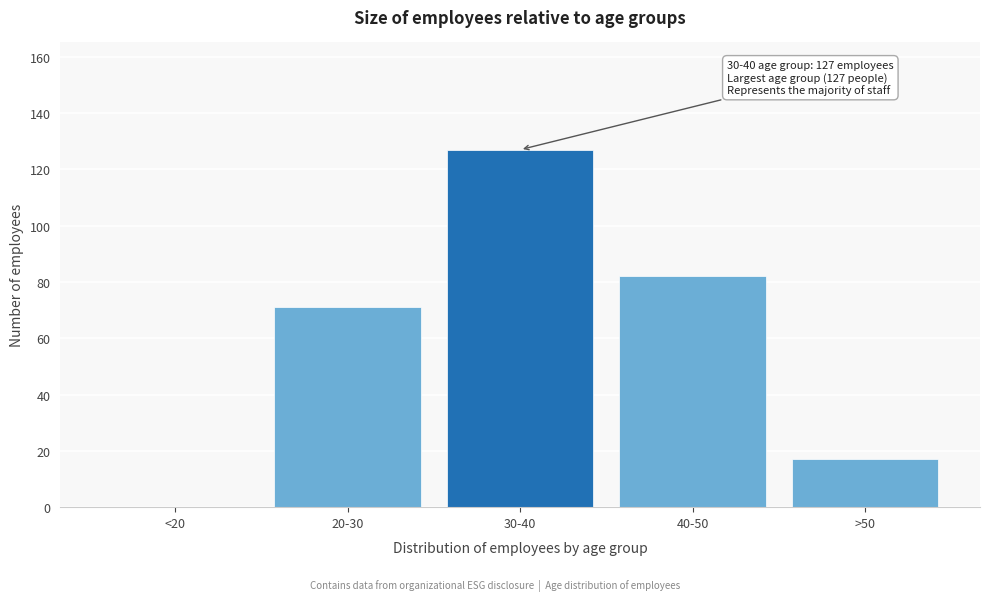

Reading left to right, list all the values displayed in this chart.

<20=0	20-30=71	30-40=127	40-50=82	>50=17